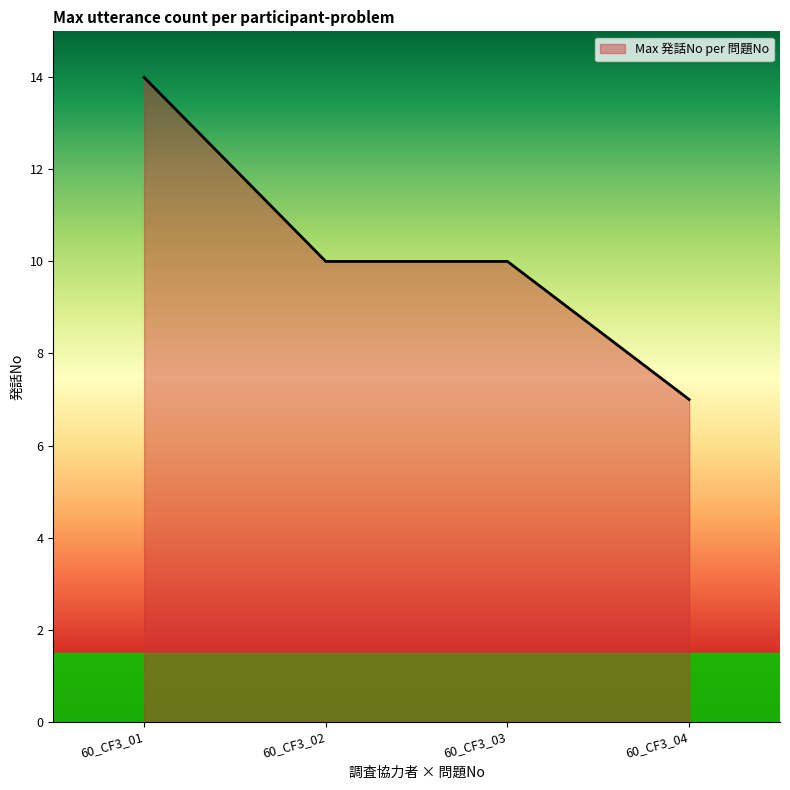

True or false: the data shows 5 at 60_CF3_01.

False